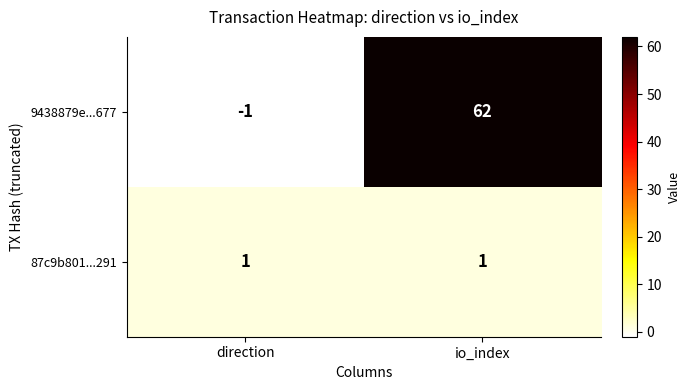

Which series changed the most between direction and io_index?

9438879e...677